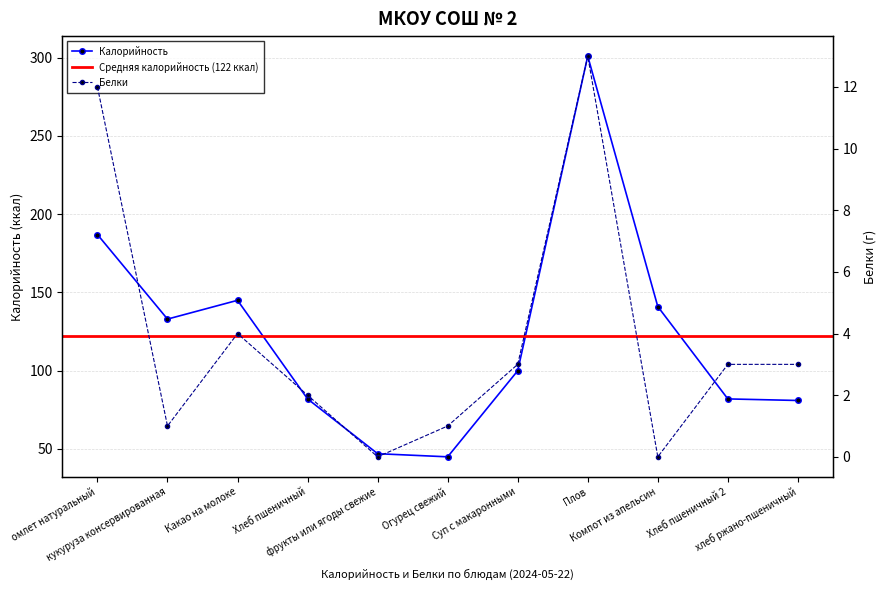

List the labels in order of Калорийность value, largest first.

Плов, омлет натуральный, Какао на молоке, Компот из апельсин, кукуруза консервированная, Суп с макаронными, Хлеб пшеничный, Хлеб пшеничный 2, хлеб ржано-пшеничный, фрукты или ягоды свежие, Огурец свежий